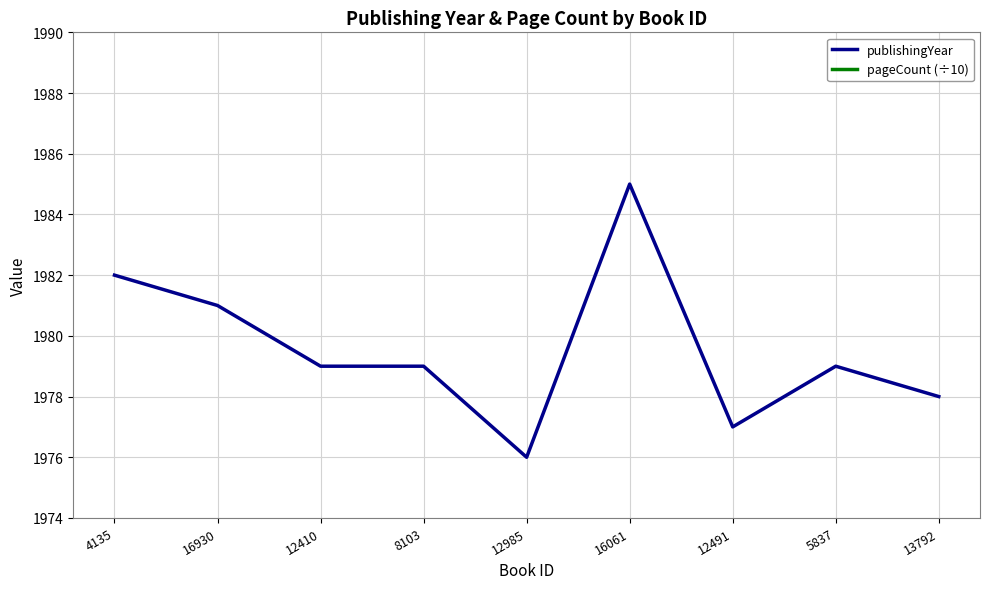

Does the chart display data point markers on the line(s)?

No